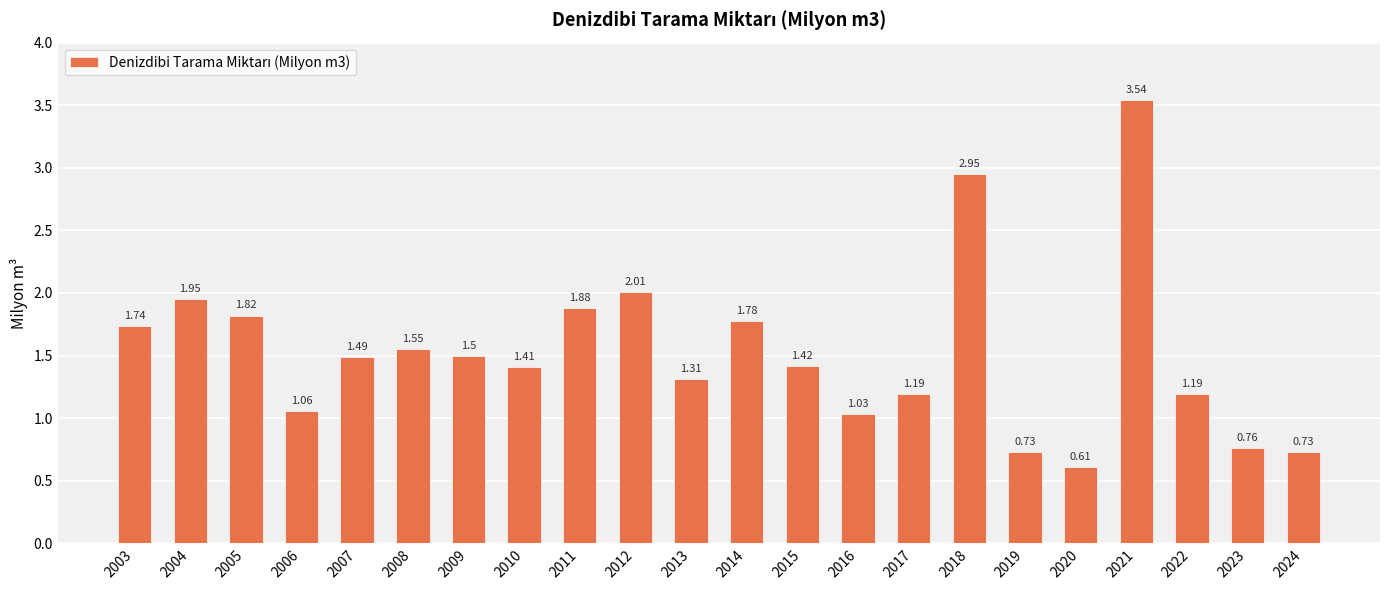

What is the sum of the values at 2011 and 2005?

3.7